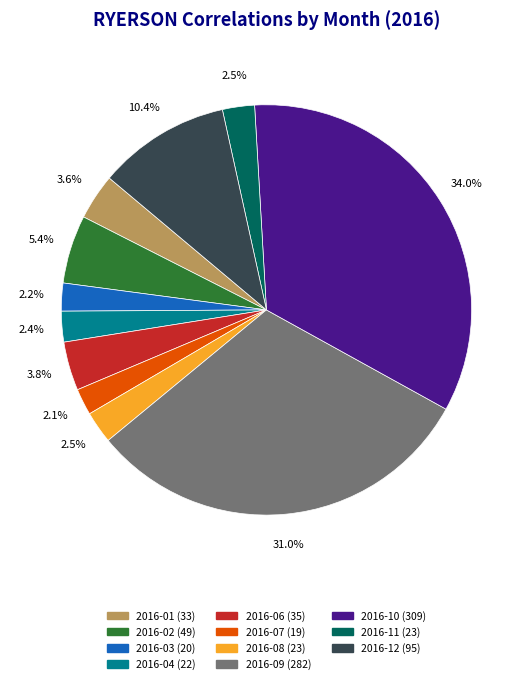

Count the number of slices in the pie.

11